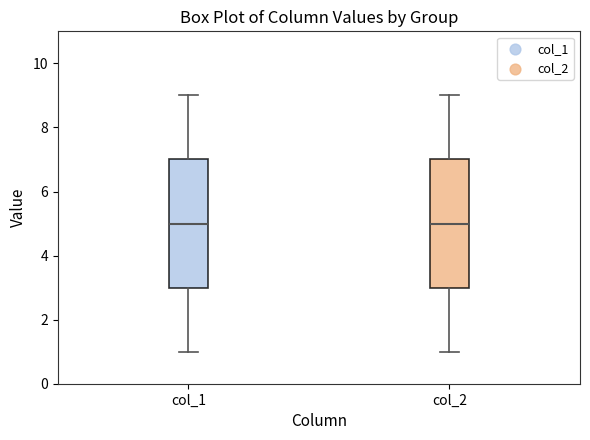

Reading left to right, transcribe this box plot: for each box, give where its median line is, the range the box spans, and where its two whiskers end, as read against the y-axis. The values are not printed on the chart, so give them approximately, as read against the axis.

col_1: median 5, box 3 to 7, whiskers 1 to 9
col_2: median 5, box 3 to 7, whiskers 1 to 9